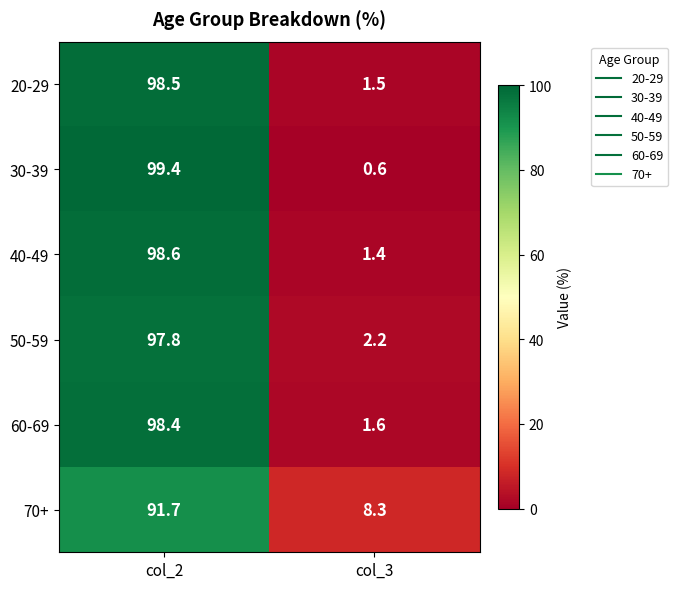

Where is 30-39 nearest to the value 50?

col_3